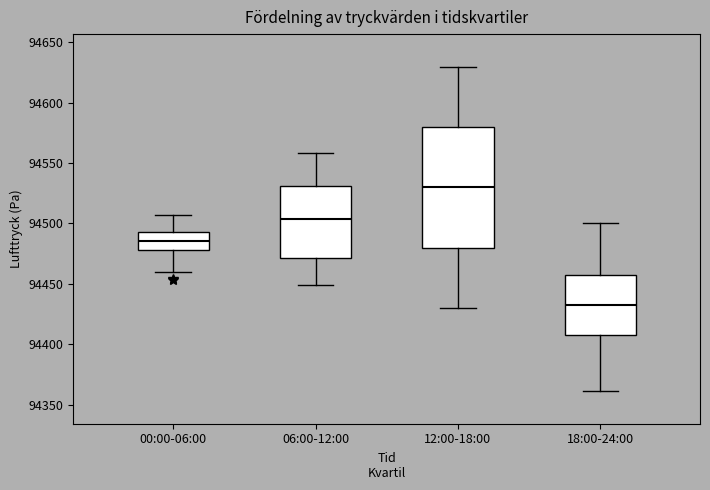

Where is the lower edge of the box for 18:00-24:00 on the y-axis? The values are not printed on the chart, so give them approximately, as read against the axis.

94410